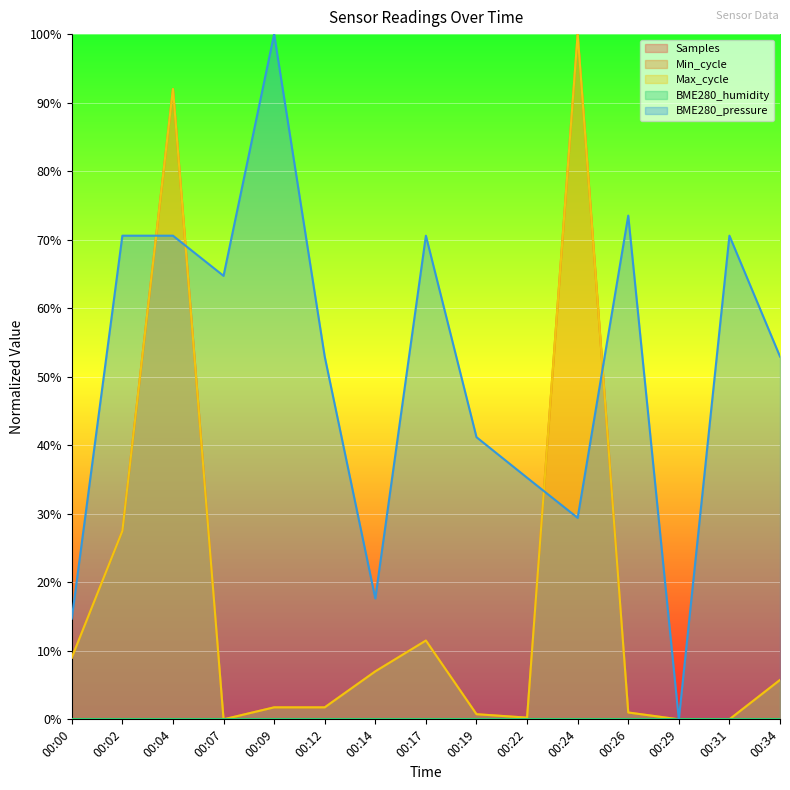

Does the chart display data point markers on the line(s)?

No